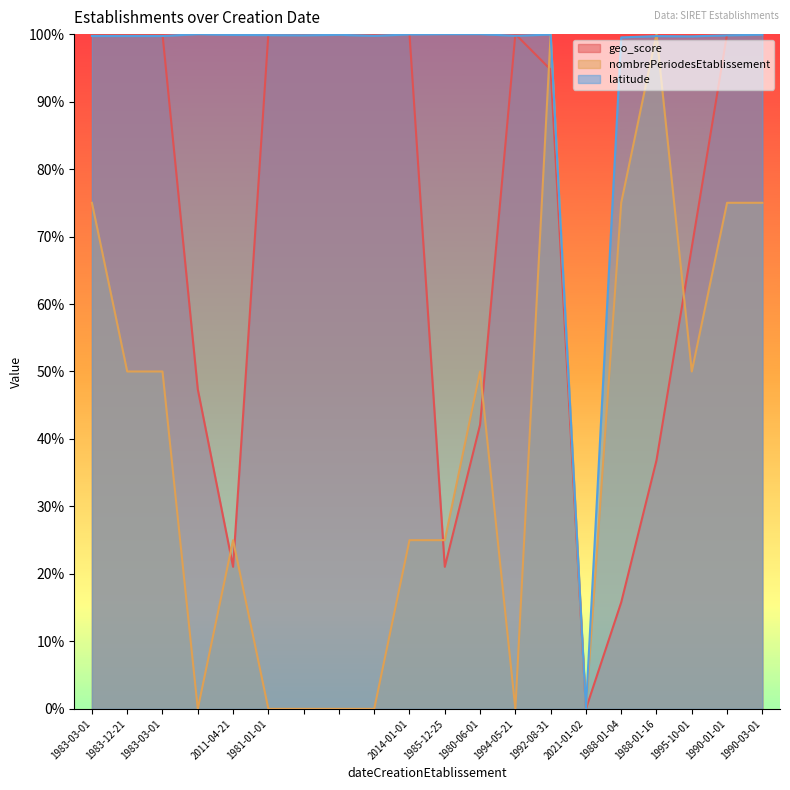

At which category does the chart reach its minimum across all series?

2021-01-02